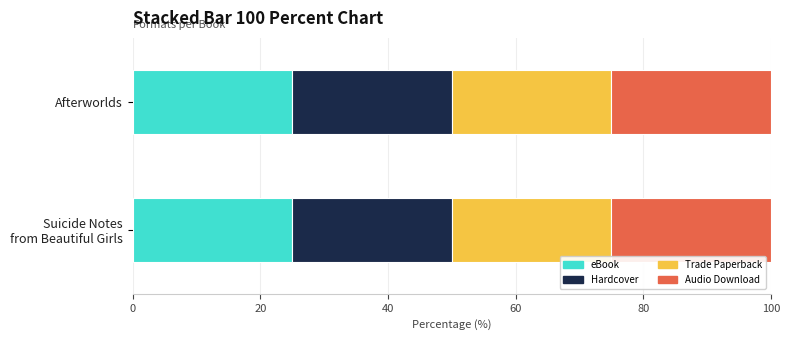

Where is Suicide Notes from Beautiful Girls nearest to the value 0?

eBook